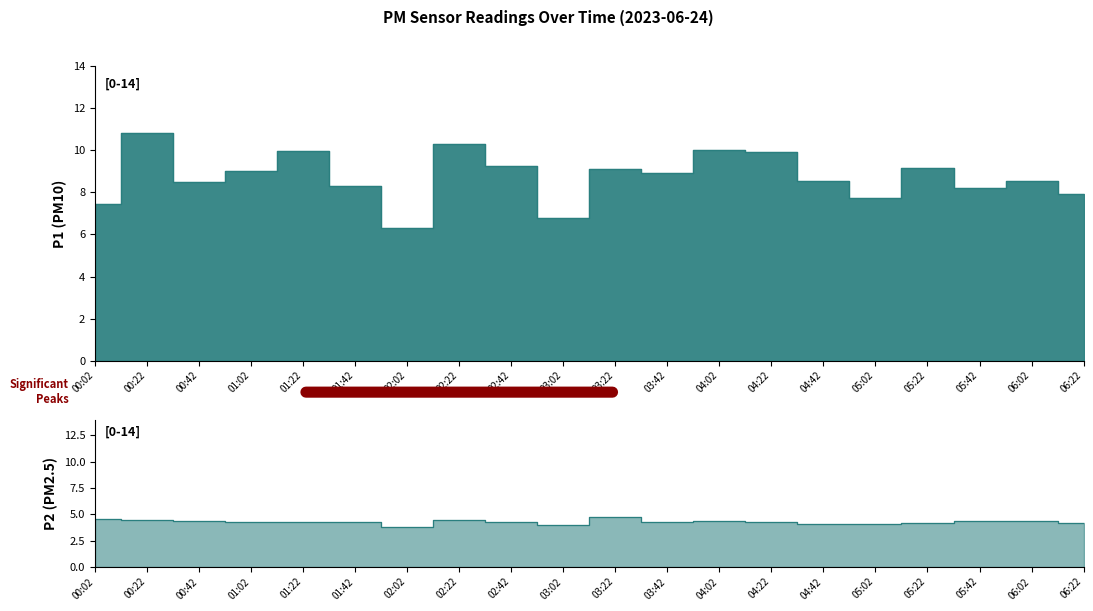

What is the label of the 1st point from the right?

06:22